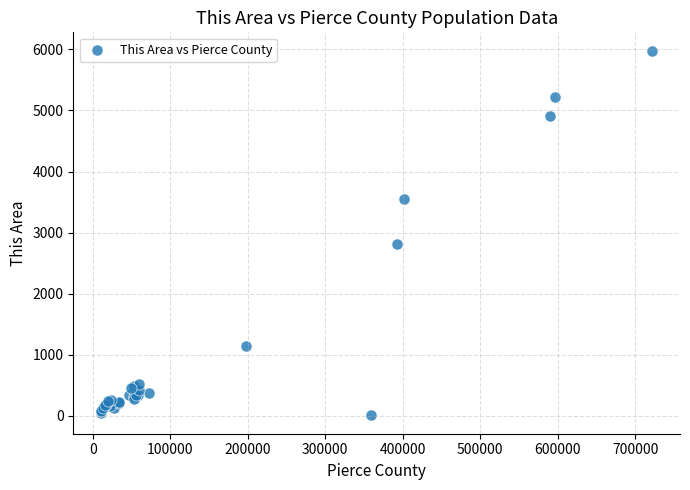

What Y value in the scatter plot is closest to 2993?

2816